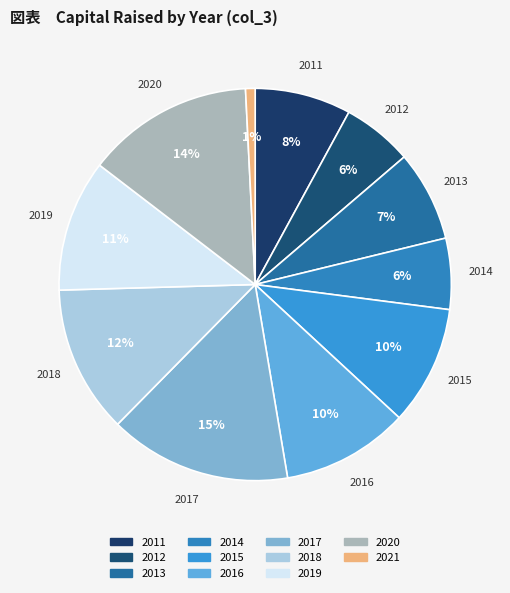

Rank the categories by value from lowest to highest.

2021, 2012, 2014, 2013, 2011, 2015, 2016, 2019, 2018, 2020, 2017